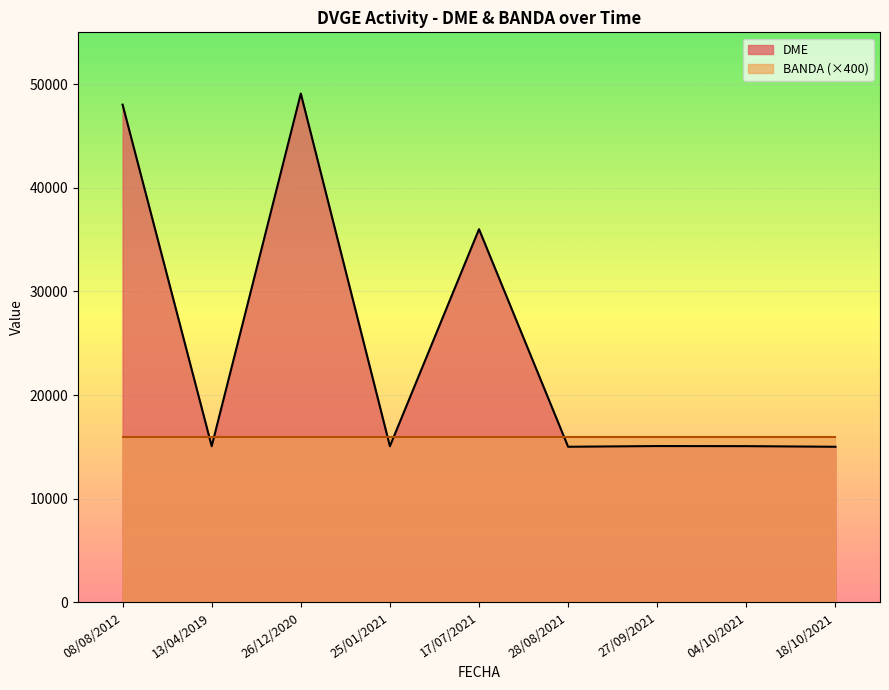

What is the sum of the BANDA values at 28/08/2021 and 17/07/2021?

80